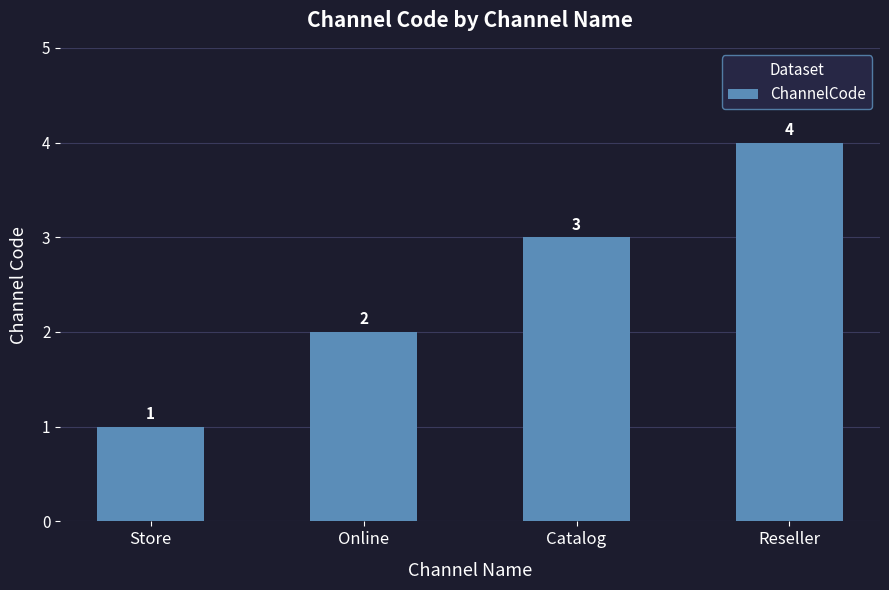

List the labels in order of value, largest first.

Reseller, Catalog, Online, Store